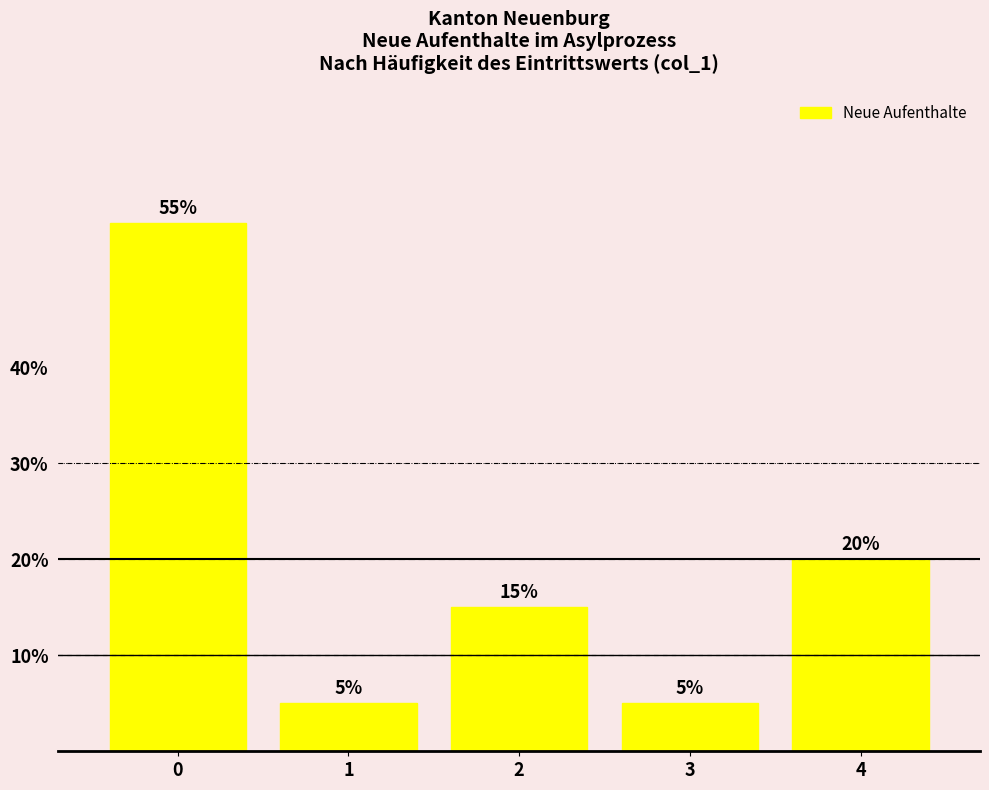

Reading left to right, what are all the values shown in this chart?

55.0	5.0	15.0	5.0	20.0